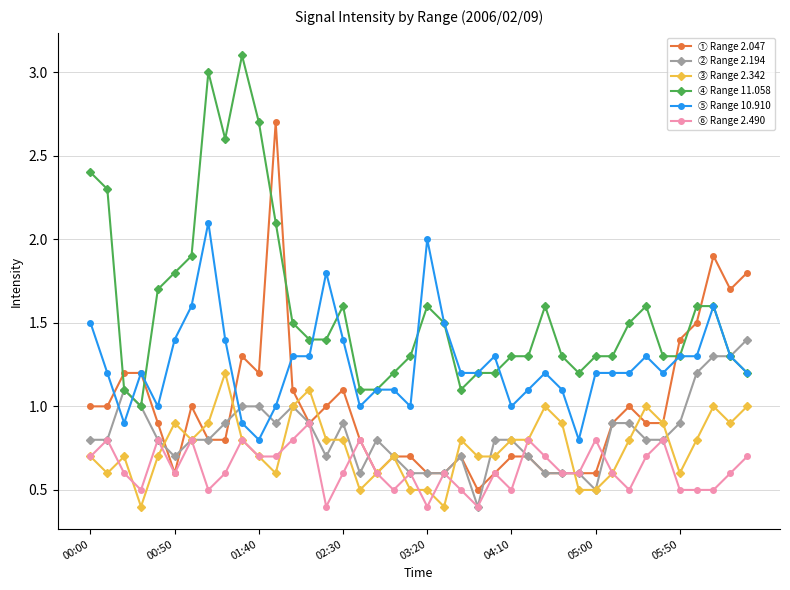

What is the difference between the second highest and minimum values in the ④ Range 11.058 series?

2.0